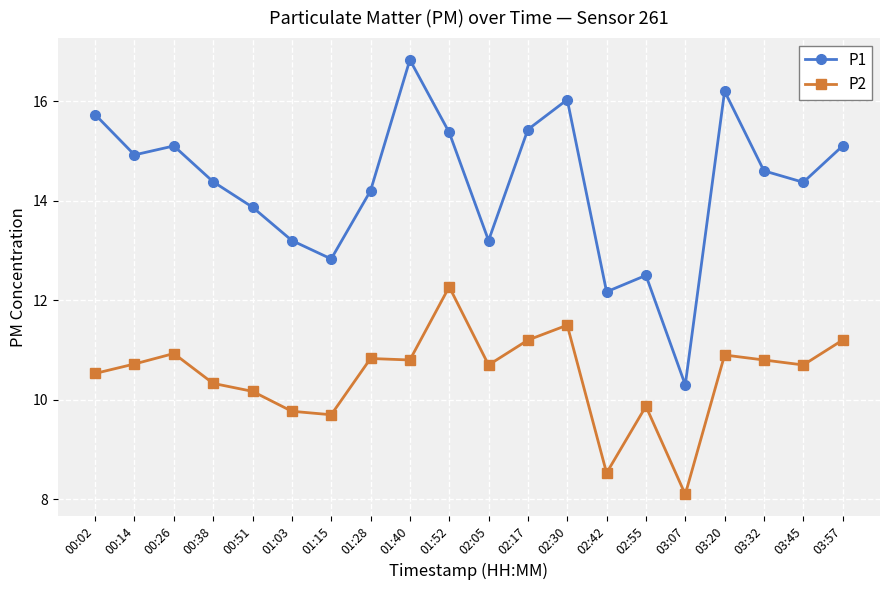

Which series has the largest range (max minus min)?

P1